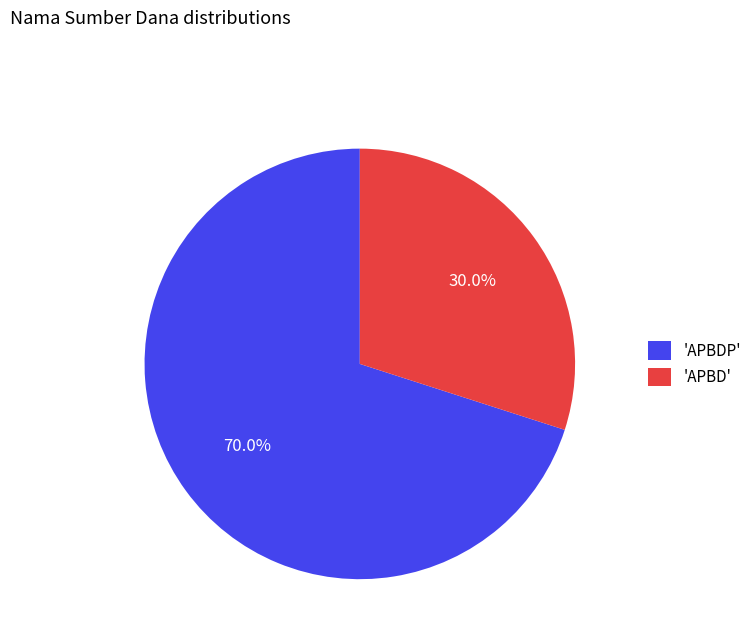

What percentage is NOT represented by 'APBDP'?

30.0%